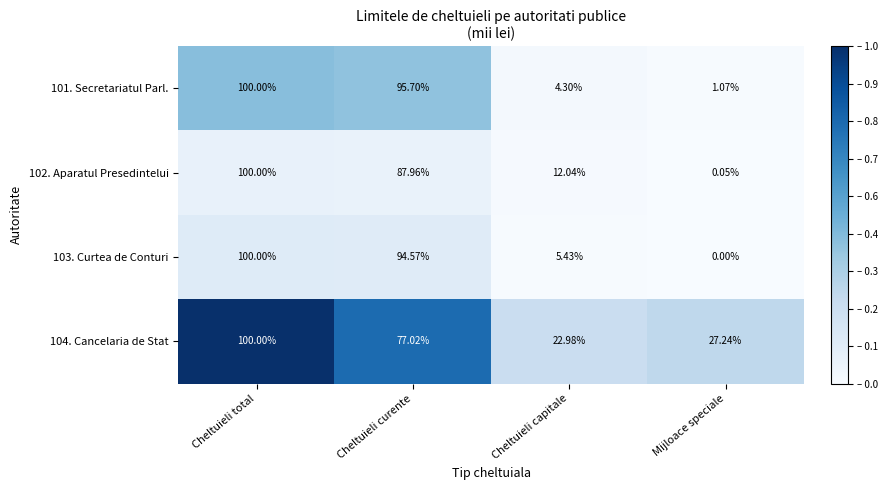

Where does the 103. Curtea de Conturi series first go above 94?

Cheltuieli total